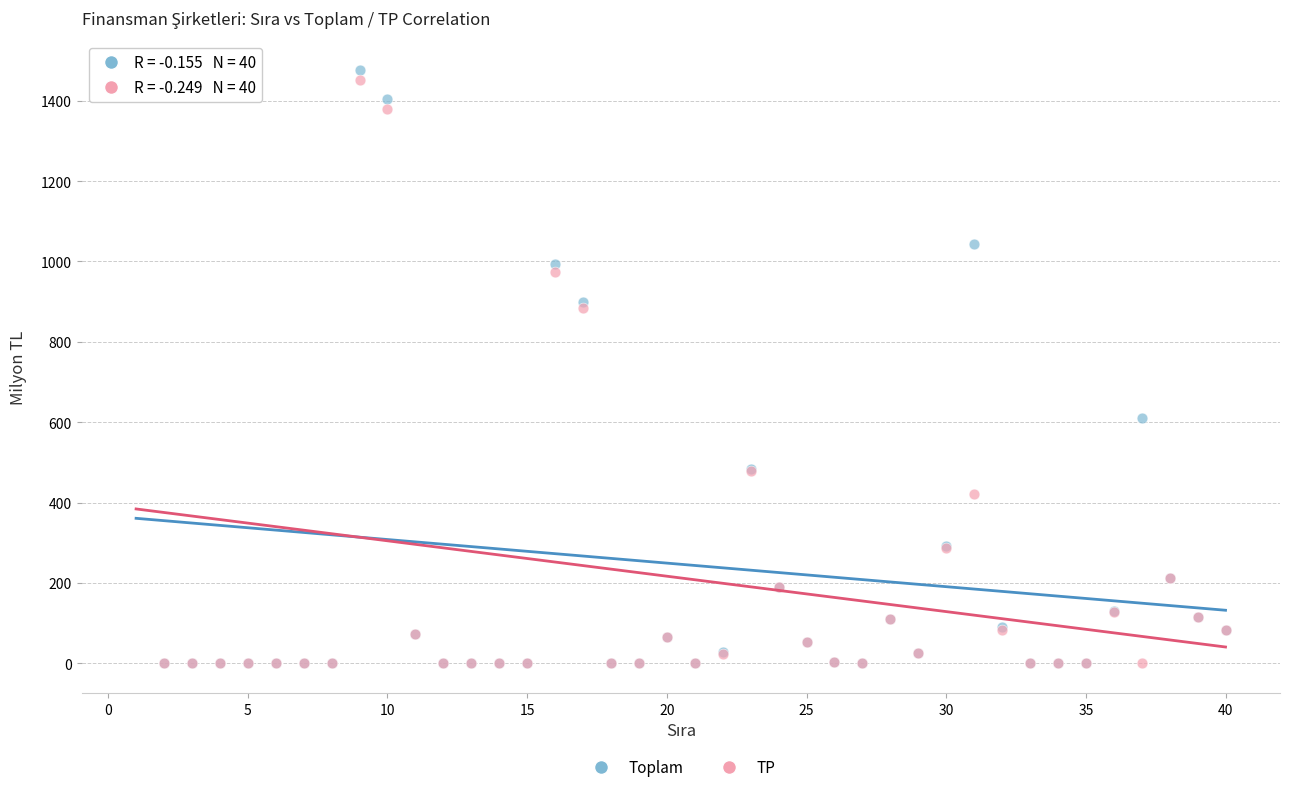

Across all series, what Y value is closest to 738?

611